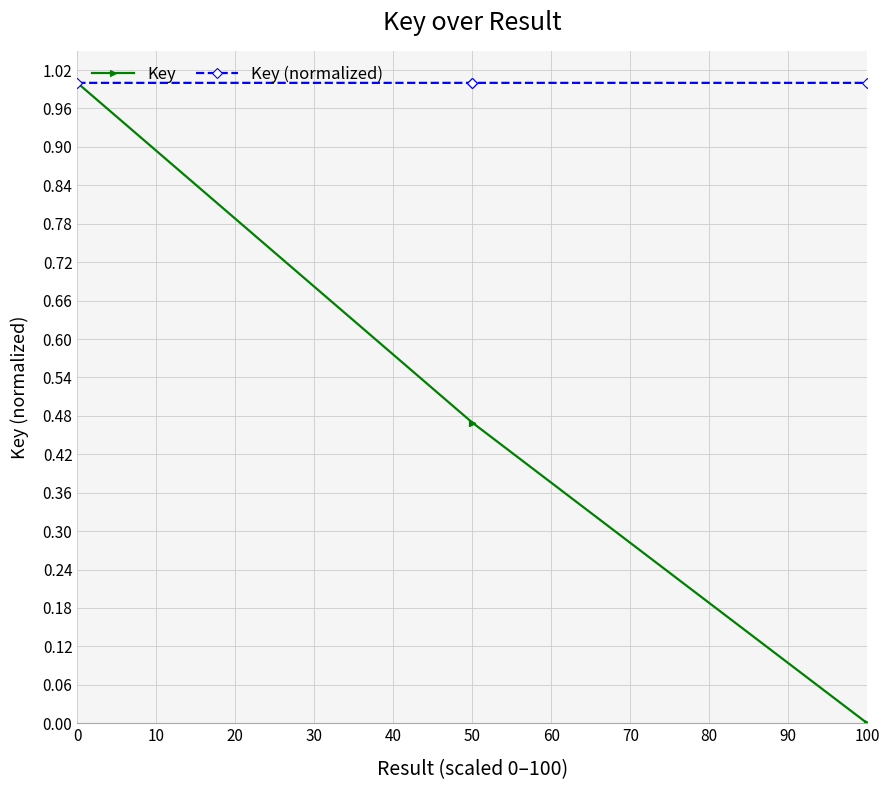

What is the value of the Key point at the 2nd from the left?

0.5